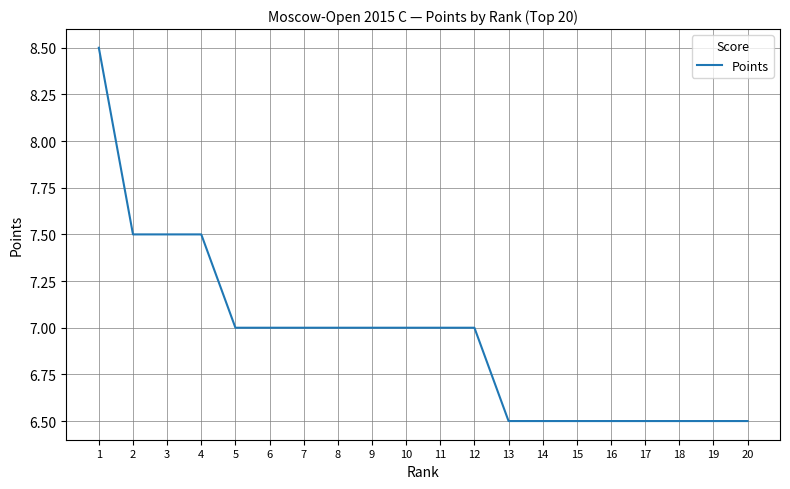

What is the ratio of the value at 14 to the value at 18?

1.0